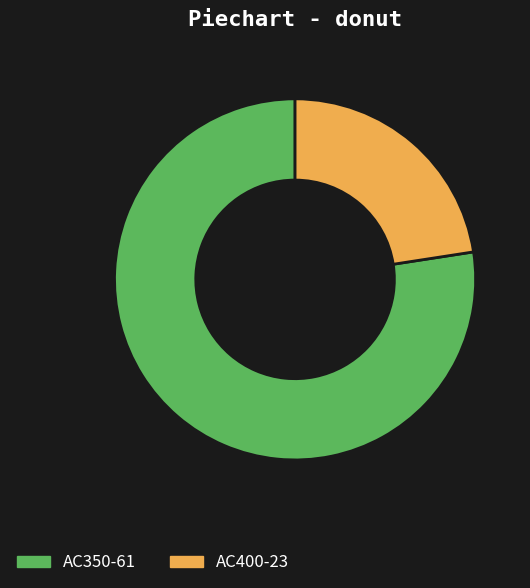

Between AC350-61 and AC400-23, which is larger?

AC350-61